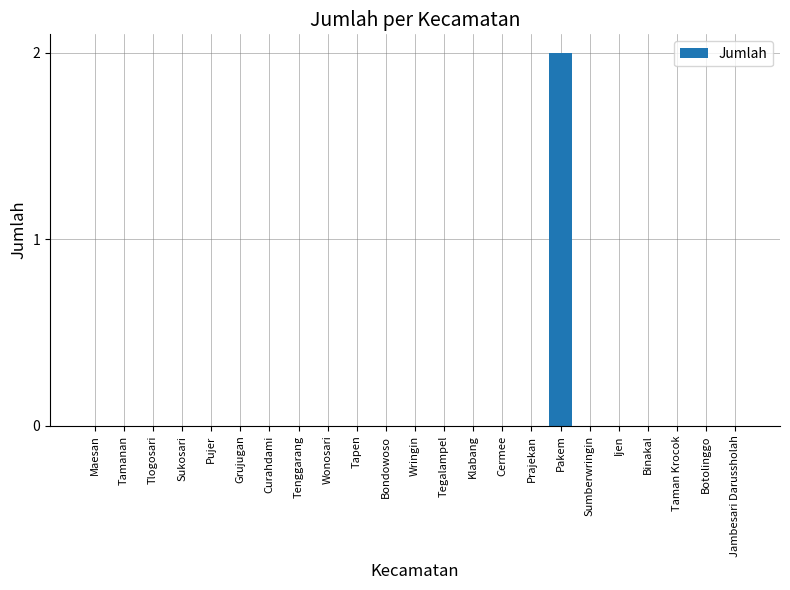

Reading right to left, list all the values displayed in this chart.

0	0	0	0	0	0	2	0	0	0	0	0	0	0	0	0	0	0	0	0	0	0	0